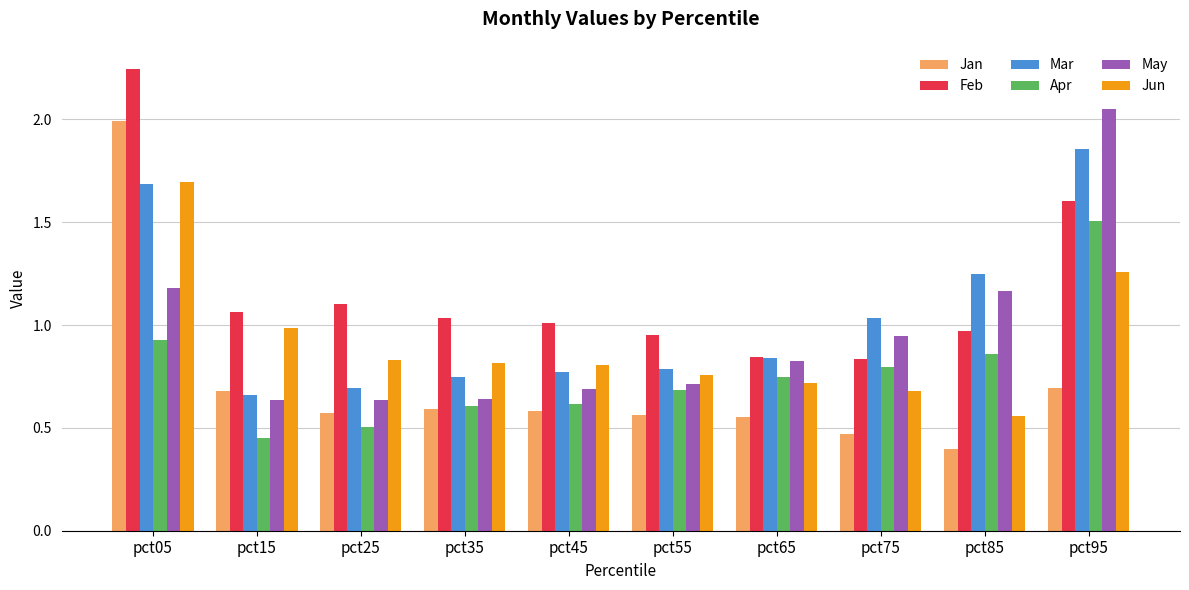

How many bars are there in each group?

6